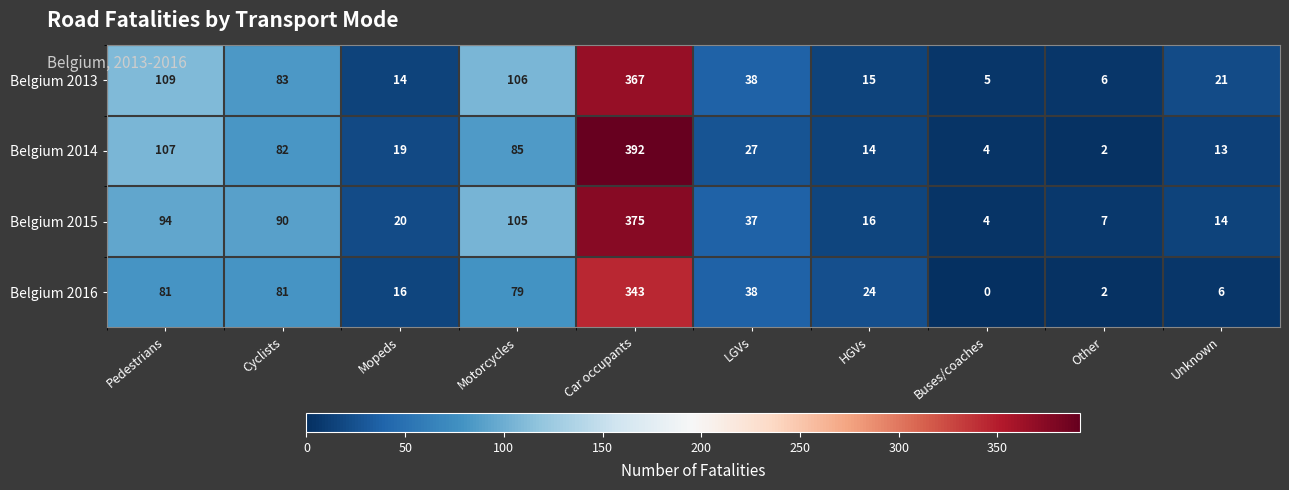

What is the total value across all series at Car occupants?

1477